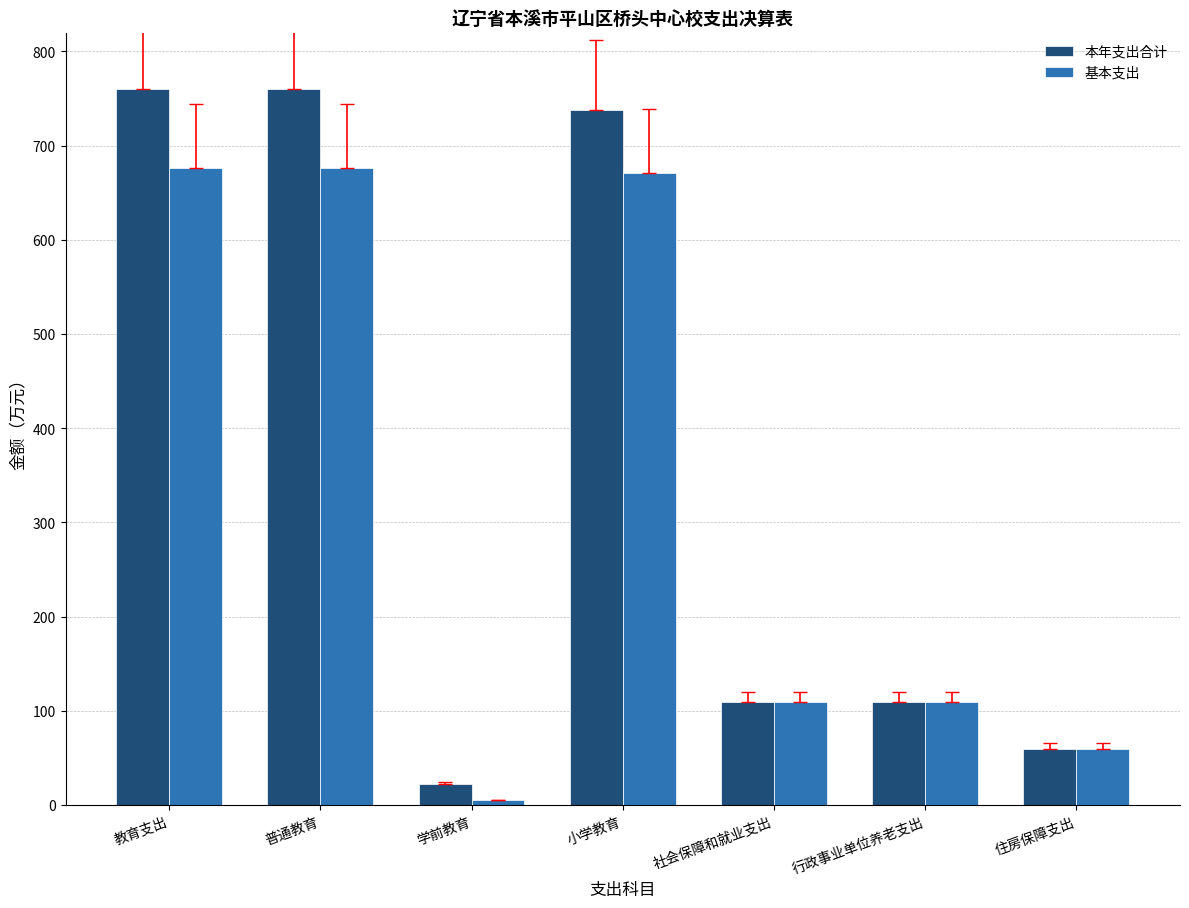

What is the value of the 基本支出 bar at the 2nd from the left?

676.7